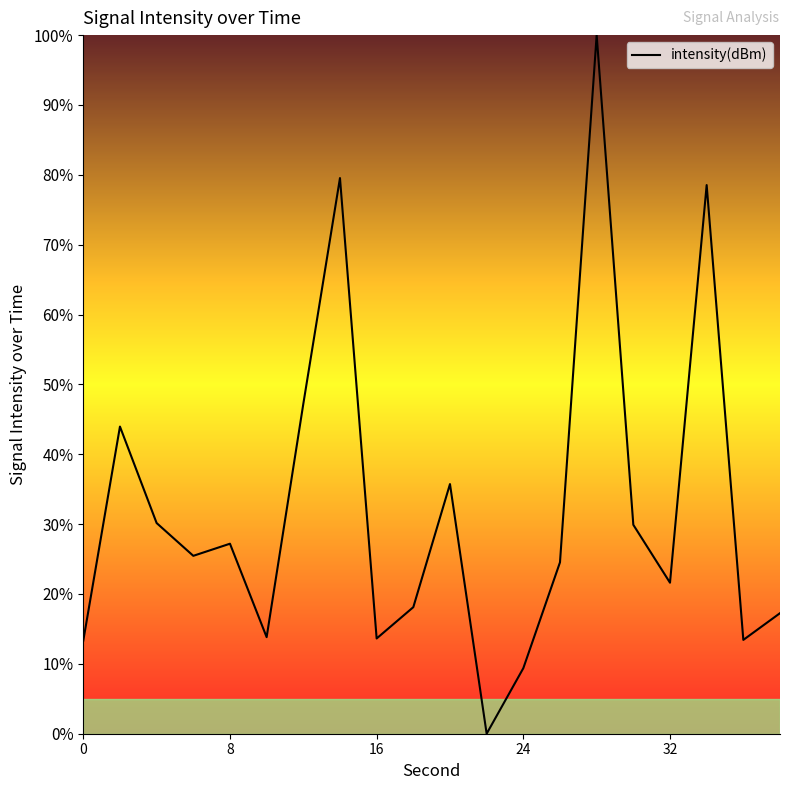

Count the number of data series in this chart.

1